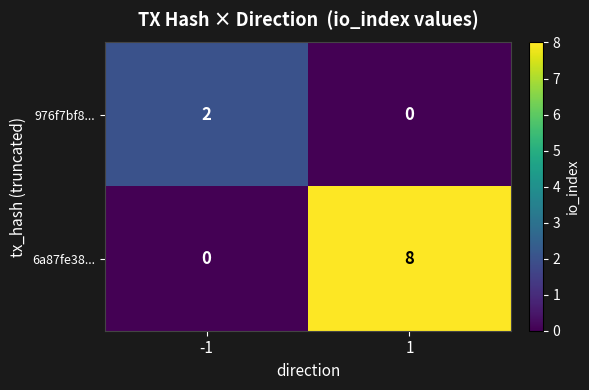

The 6a87fe38... series shows 0 at -1. True or false?

True